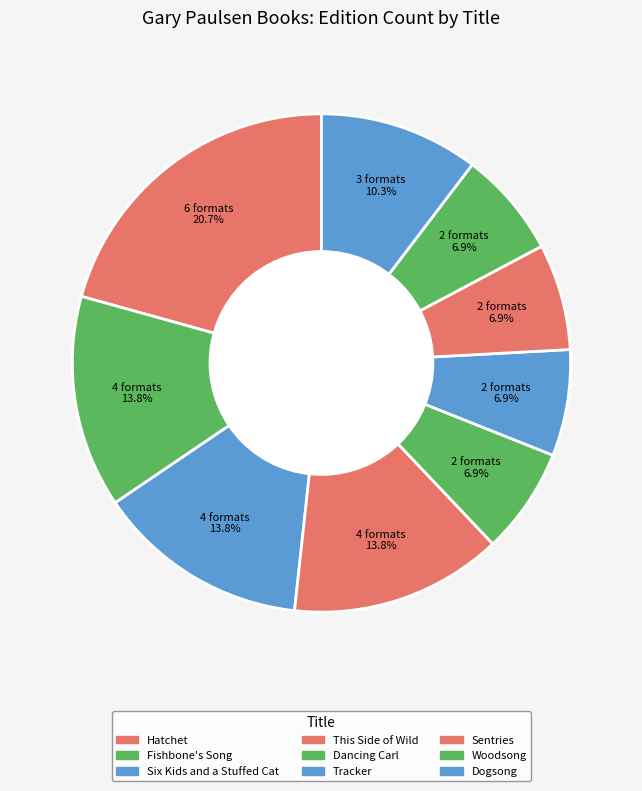

True or false: Dancing Carl accounts for 7% of the total.

True